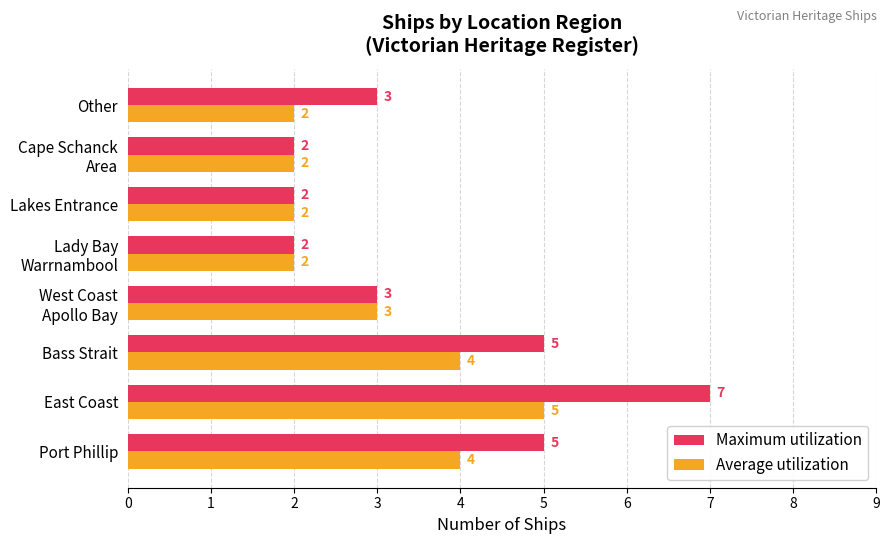

List the series in order of their peak value, lowest first.

Average utilization, Maximum utilization